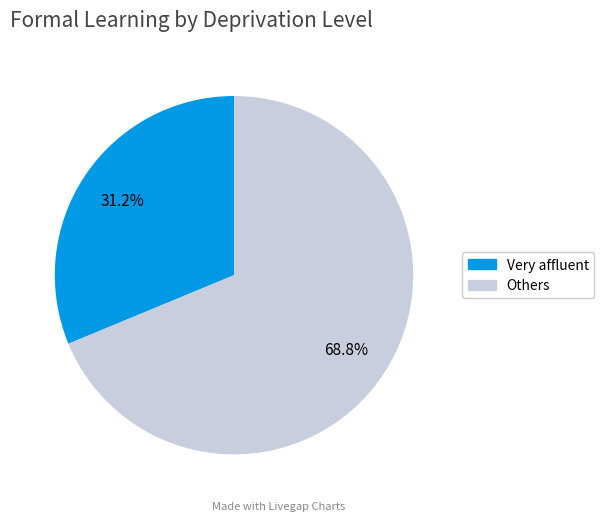

How many segments does this pie chart have?

2